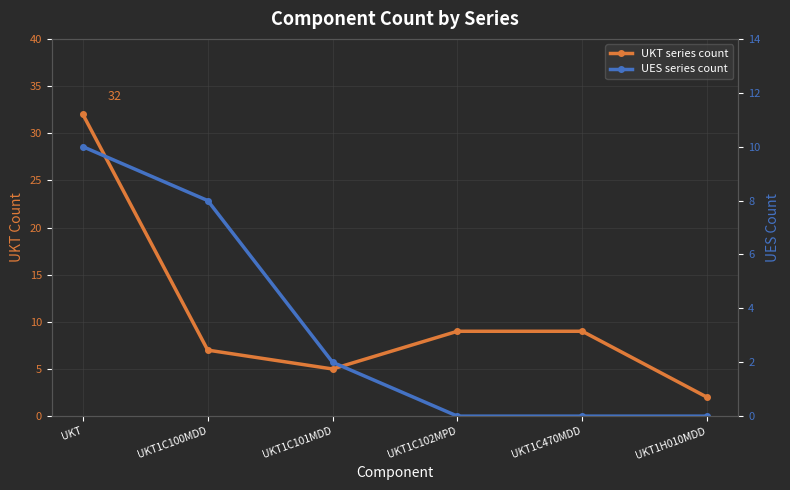

What is the total value across all series at UKT1C100MDD?

15